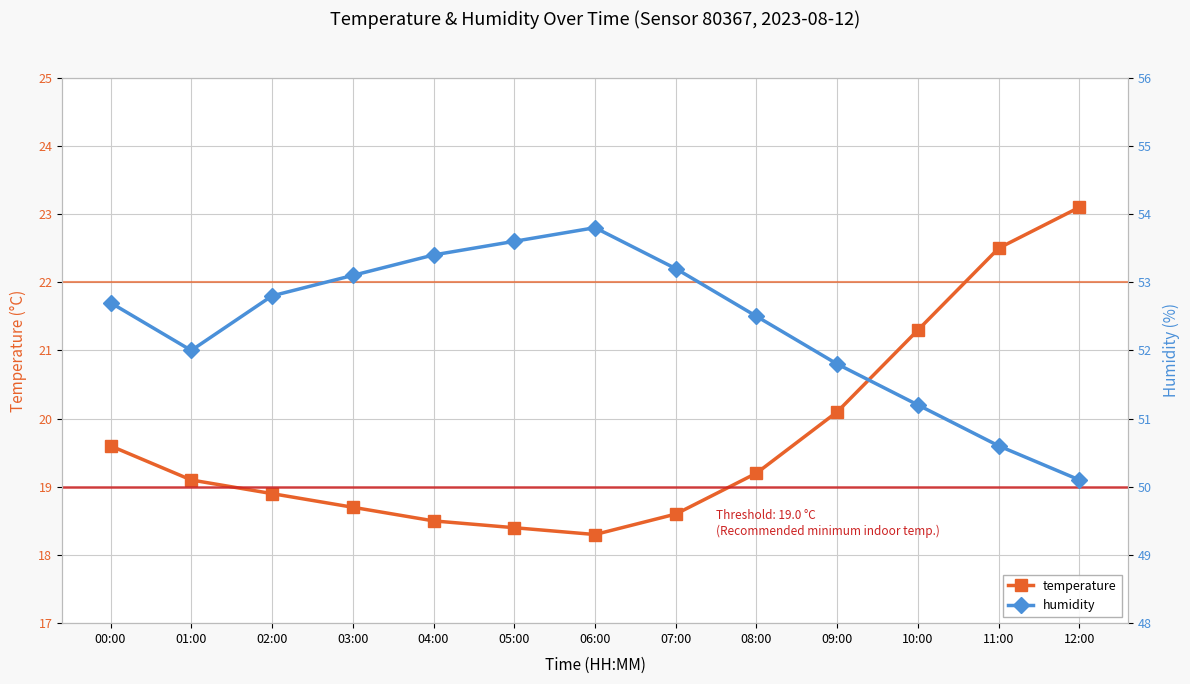

Reading left to right, transcribe all the data shown in this chart.

temperature: 00:00=19.6	01:00=19.1	02:00=18.9	03:00=18.7	04:00=18.5	05:00=18.4	06:00=18.3	07:00=18.6	08:00=19.2	09:00=20.1	10:00=21.3	11:00=22.5	12:00=23.1
humidity: 00:00=52.7	01:00=52.0	02:00=52.8	03:00=53.1	04:00=53.4	05:00=53.6	06:00=53.8	07:00=53.2	08:00=52.5	09:00=51.8	10:00=51.2	11:00=50.6	12:00=50.1